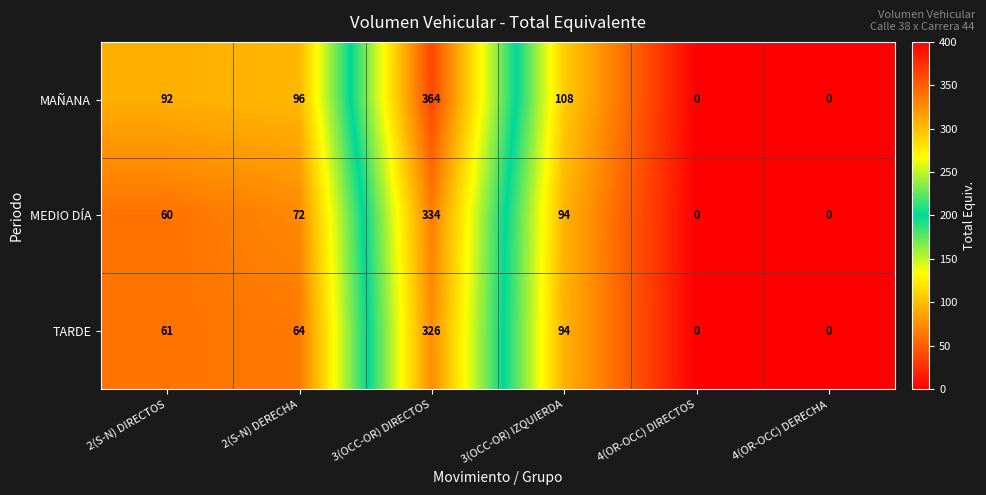

How many data points in MEDIO DÍA are less than 72?

3